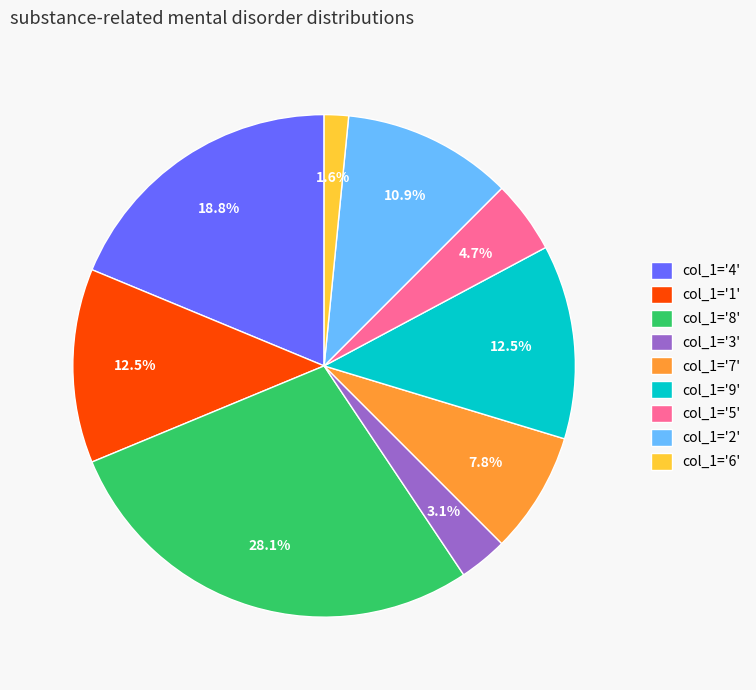

Which has a higher value, col_1='3' or col_1='4'?

col_1='4'